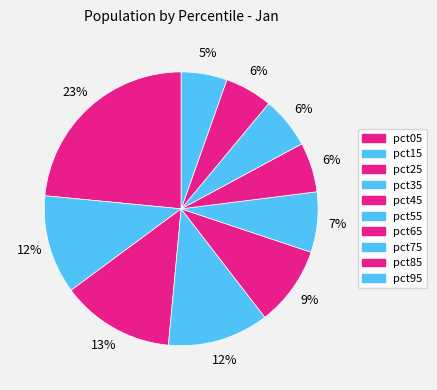

How many slices are in this pie chart?

10